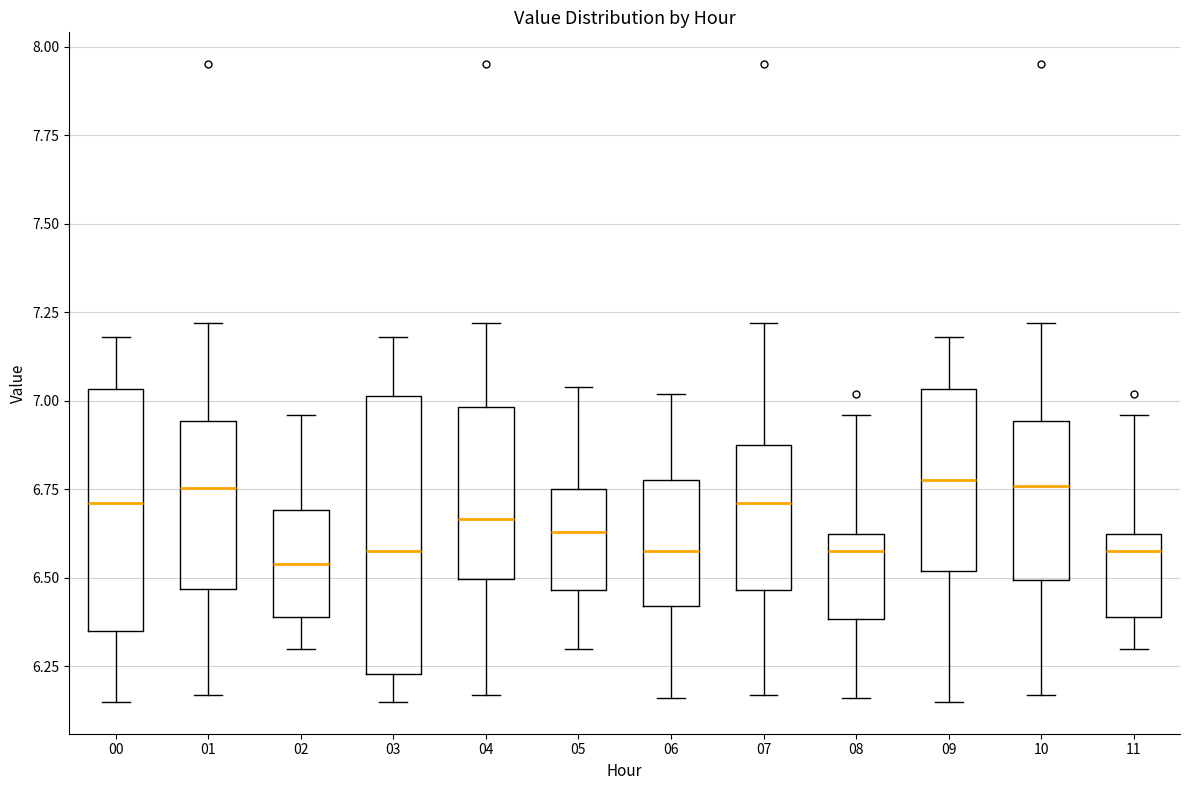

Reading left to right, read every box against the y-axis: the position of its median line, the range the box covers, and the ends of its whiskers. The values are not printed on the chart, so give them approximately, as read against the axis.

00: median 6.70, box 6.35 to 7.05, whiskers 6.15 to 7.20
01: median 6.75, box 6.45 to 6.95, whiskers 6.15 to 7.20
02: median 6.55, box 6.40 to 6.70, whiskers 6.30 to 6.95
03: median 6.60, box 6.25 to 7.00, whiskers 6.15 to 7.20
04: median 6.65, box 6.50 to 7.00, whiskers 6.15 to 7.20
05: median 6.65, box 6.45 to 6.75, whiskers 6.30 to 7.05
06: median 6.60, box 6.40 to 6.80, whiskers 6.15 to 7.00
07: median 6.70, box 6.45 to 6.90, whiskers 6.15 to 7.20
08: median 6.60, box 6.40 to 6.65, whiskers 6.15 to 6.95
09: median 6.80, box 6.50 to 7.05, whiskers 6.15 to 7.20
10: median 6.75, box 6.50 to 6.95, whiskers 6.15 to 7.20
11: median 6.60, box 6.40 to 6.65, whiskers 6.30 to 6.95